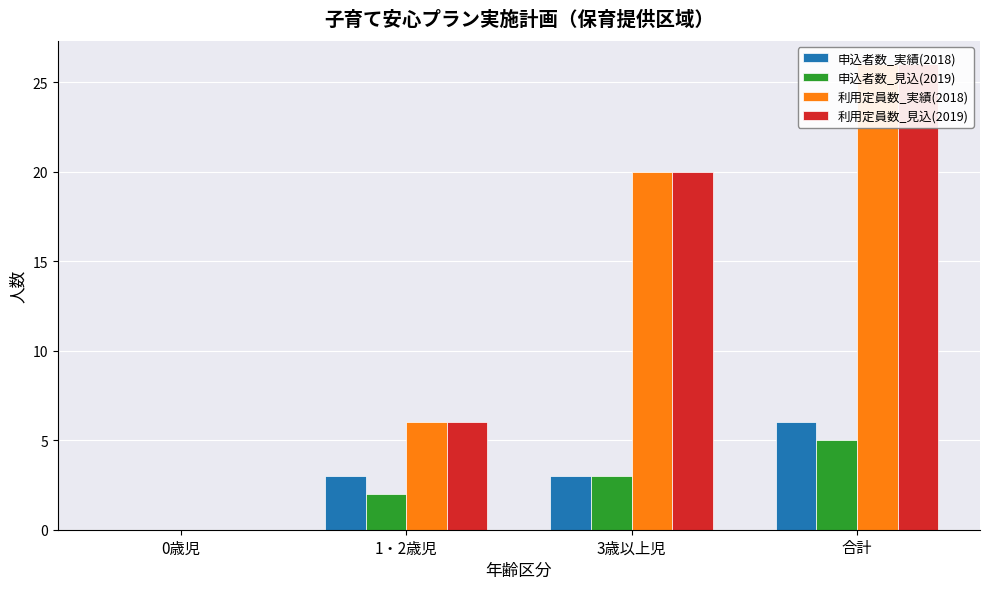

Count the 利用定員数_見込(2019) values in the range 6 to 26.

3